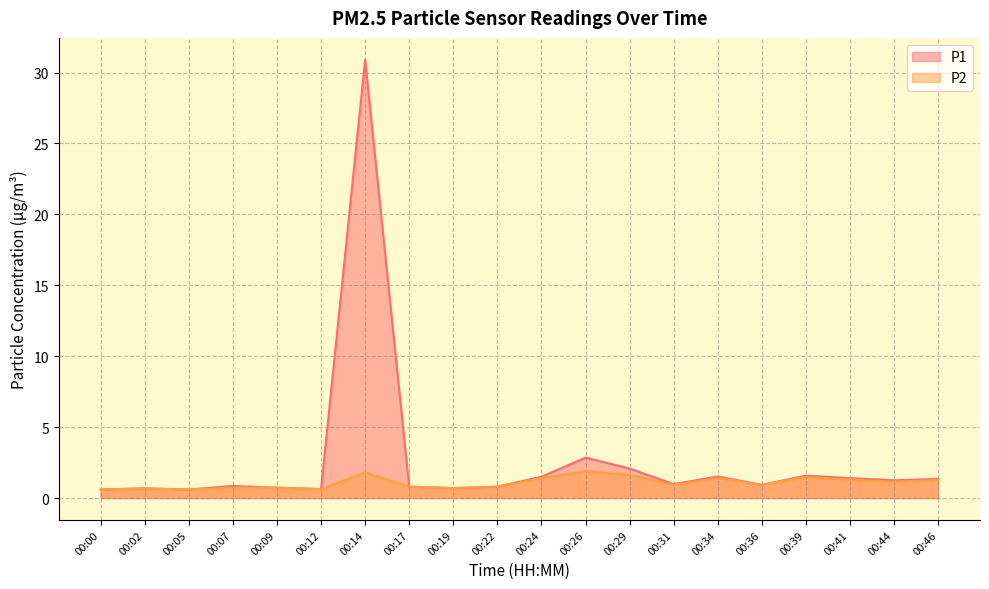

What is the value of the P1 point at the 20th from the left?

1.4